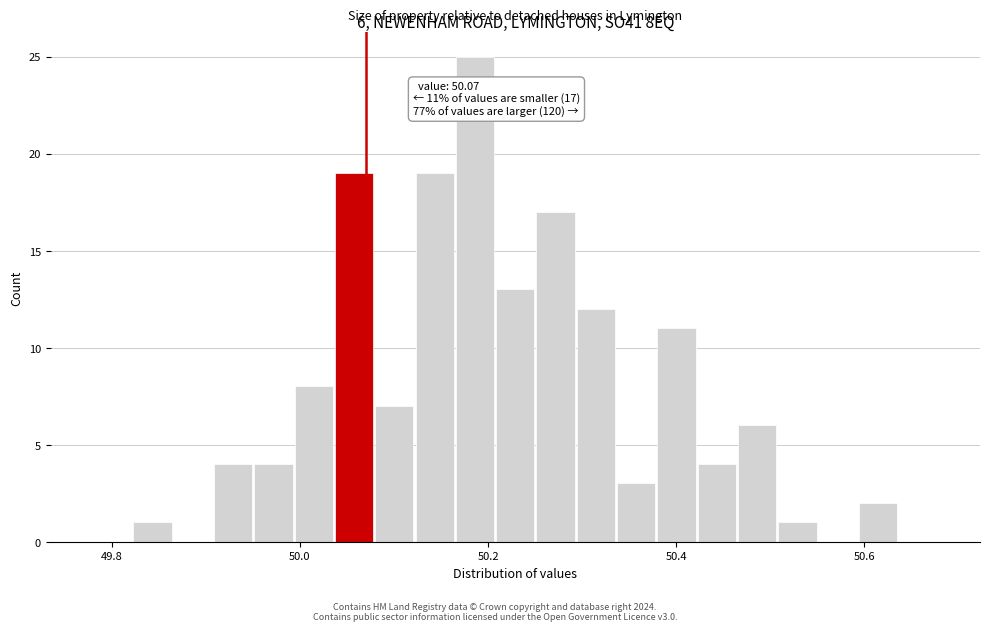

Around what value on the x-axis is the tallest bar? Give the approximate position of its centre, as read against the axis.

50.18